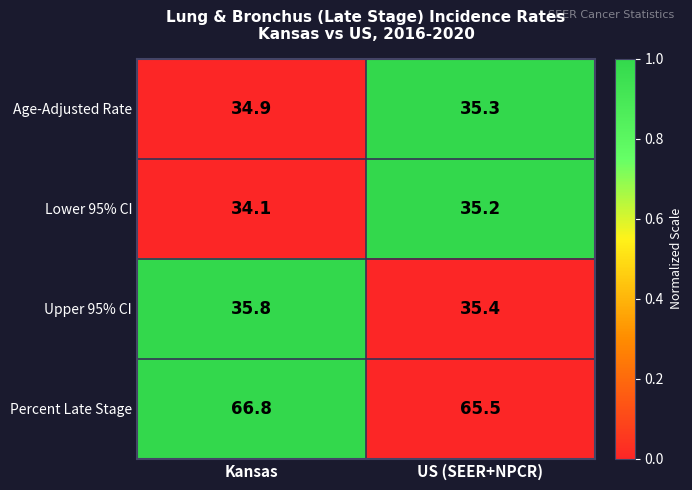

The value of Age-Adjusted Rate at Kansas is 10.5. True or false?

False